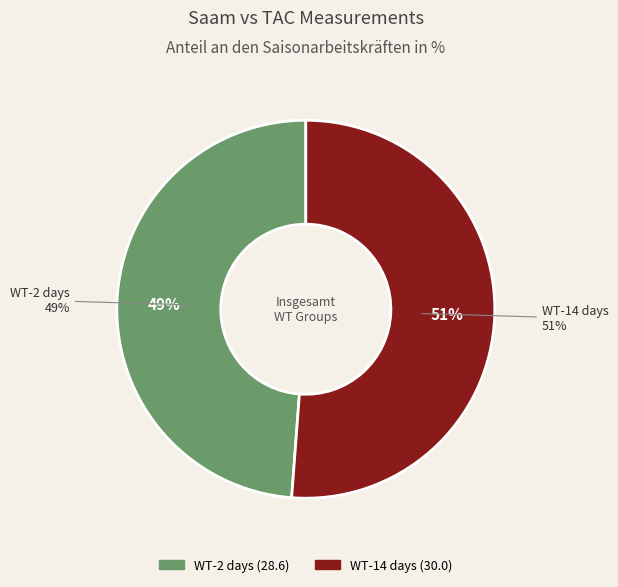

Which category has the biggest portion of the pie?

WT-14 days